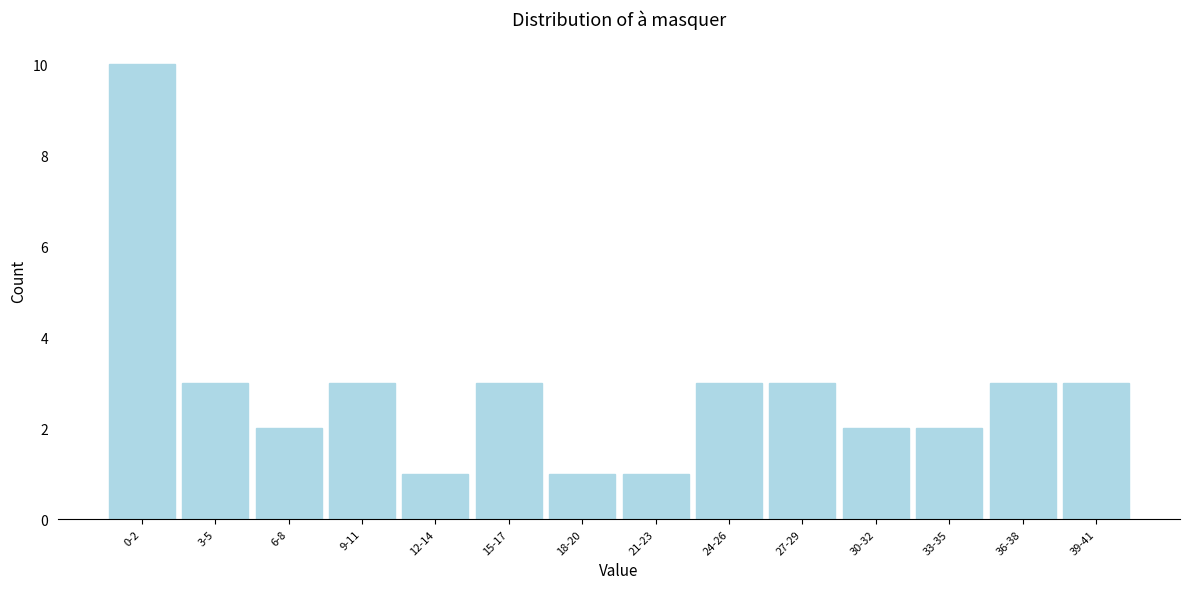

Reading right to left, transcribe all the data shown in this chart.

3	3	2	2	3	3	1	1	3	1	3	2	3	10